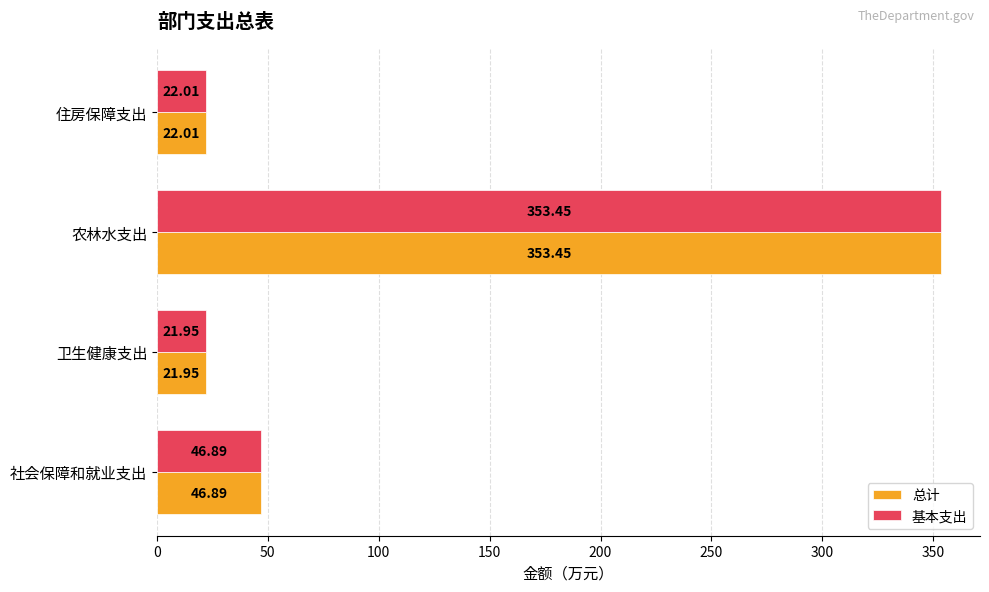

At which category is the sum across all series the highest?

农林水支出